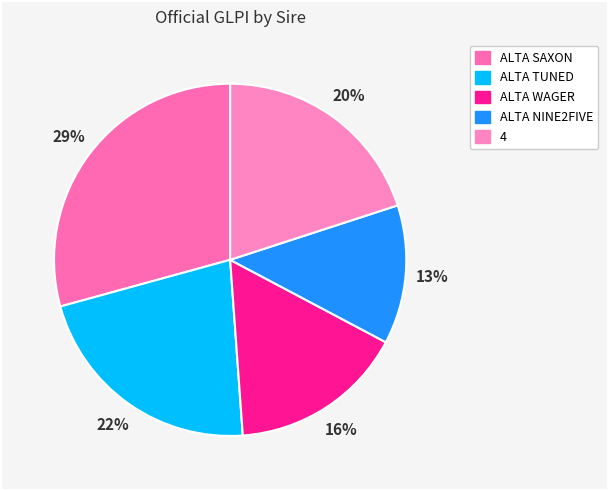

To the nearest percent, what is the difference between the ALTA TUNED and ALTA NINE2FIVE slice percentages?

9%